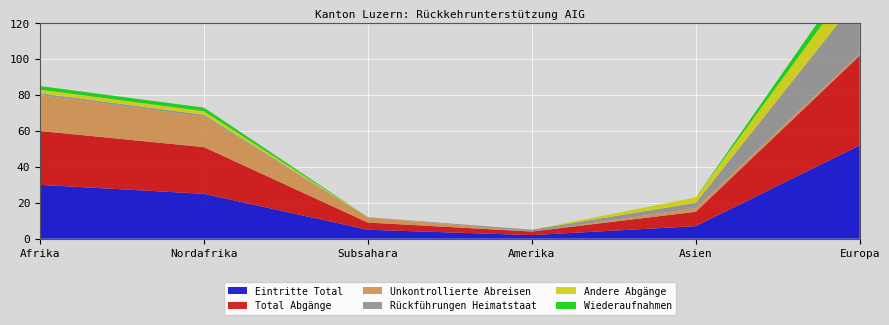

Reading left to right, what are all the values shown in this chart?

Total Abgänge: Afrika=30	Nordafrika=26	Subsahara=4	Amerika=2	Asien=8	Europa=50
Eintritte Total: Afrika=30	Nordafrika=25	Subsahara=5	Amerika=2	Asien=7	Europa=52
Rückführungen Heimatstaat: Afrika=1	Nordafrika=1	Subsahara=0	Amerika=1	Asien=3	Europa=32
Unkontrollierte Abreisen: Afrika=20	Nordafrika=17	Subsahara=3	Amerika=0	Asien=2	Europa=1
Andere Abgänge: Afrika=2	Nordafrika=2	Subsahara=0	Amerika=0	Asien=3	Europa=13
Wiederaufnahmen: Afrika=2	Nordafrika=2	Subsahara=0	Amerika=0	Asien=0	Europa=6